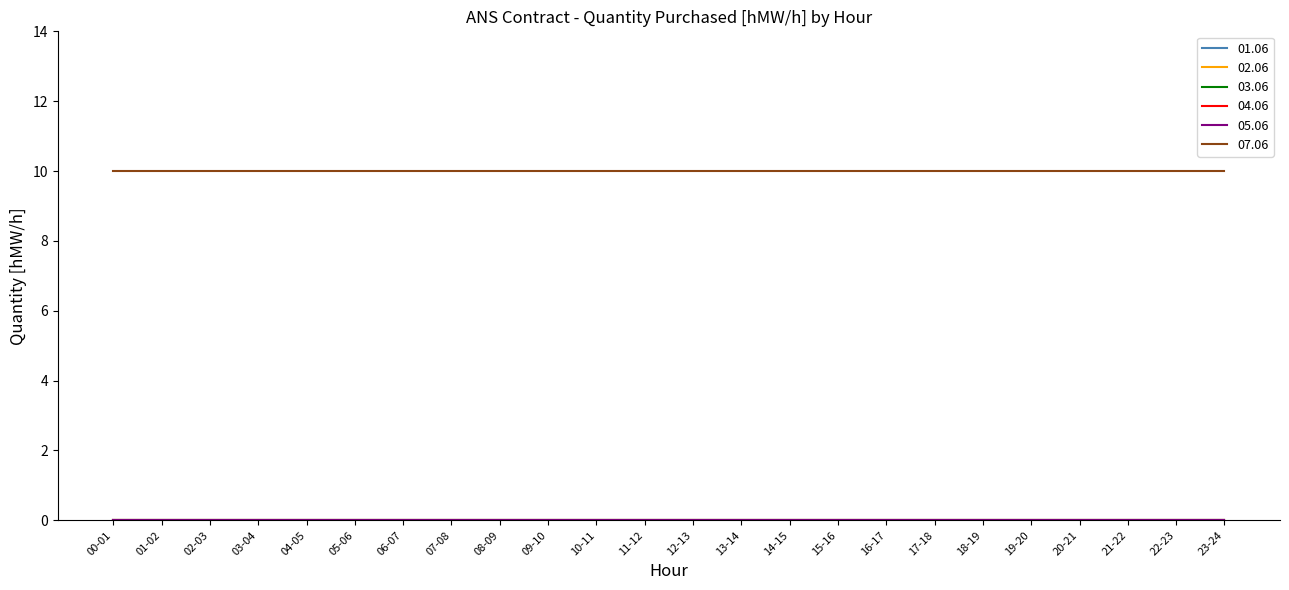

Does the chart display data point markers on the line(s)?

No